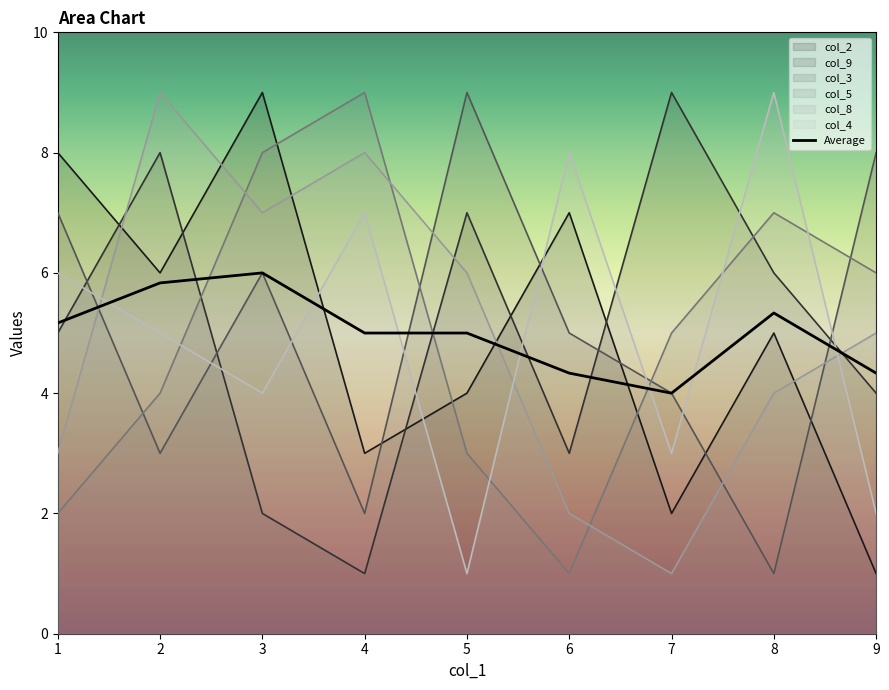

Is the value of col_9 at 5 greater than the value of col_4 at 7?

Yes